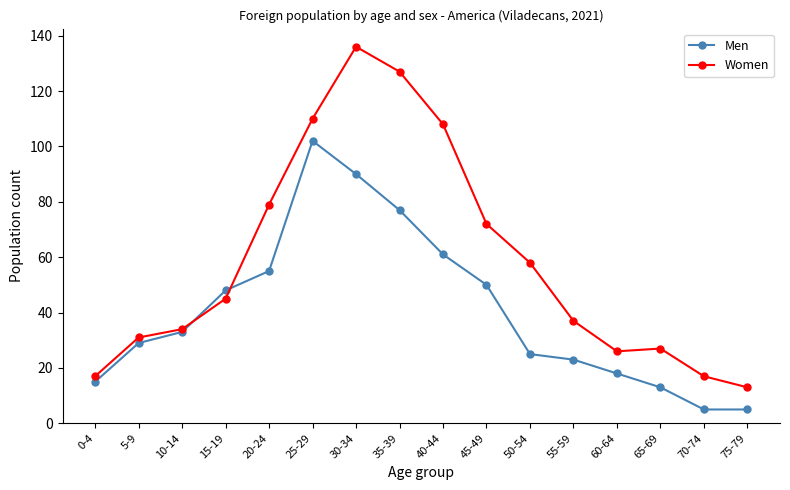

What is the difference between the second highest and second lowest values in the Men series?

85